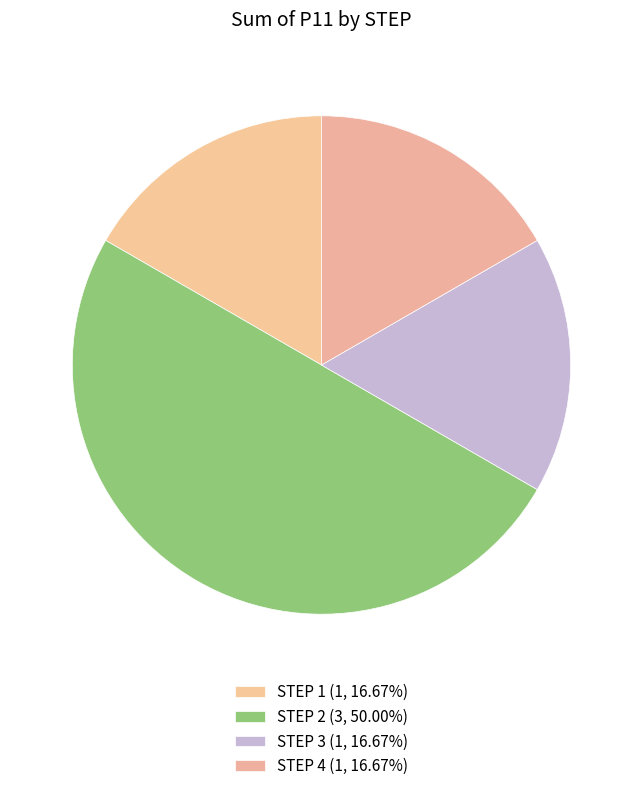

Count the number of slices in the pie.

4